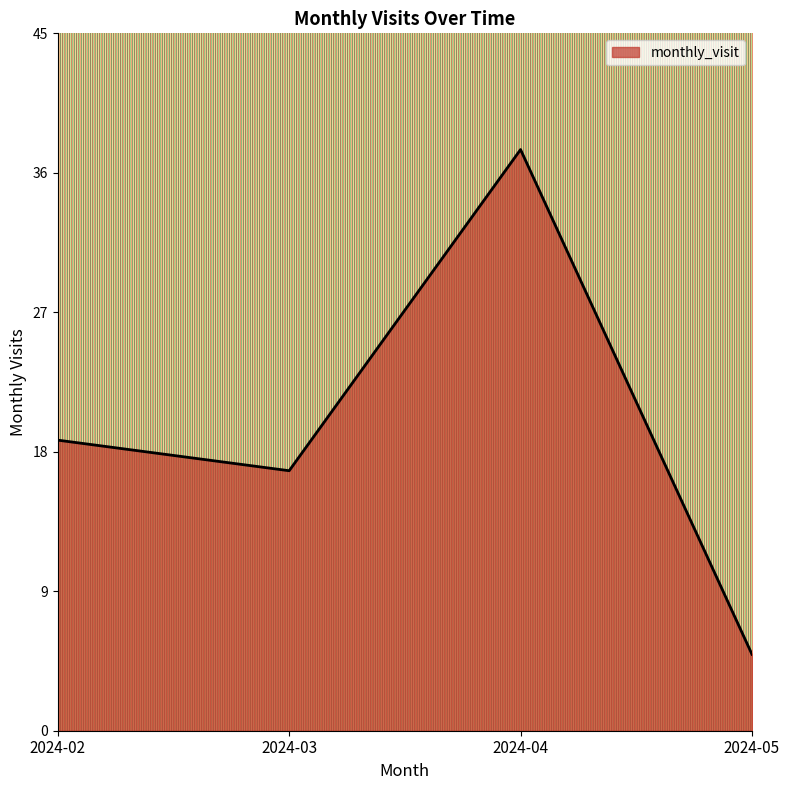

Which category has the highest value across all series?

2024-04